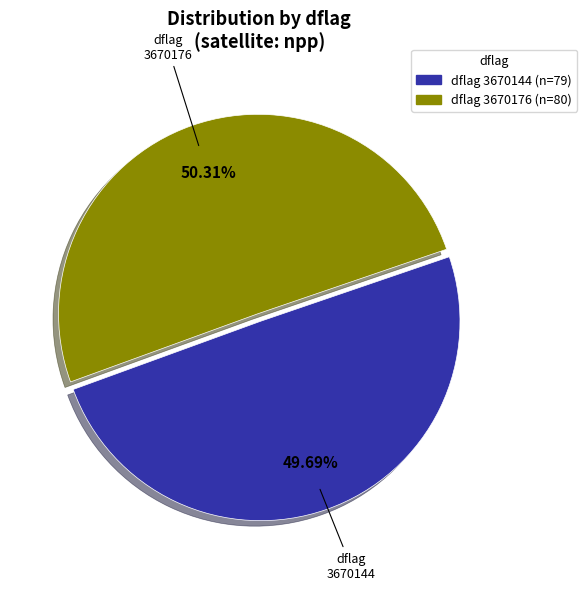

Is there a majority slice in this chart?

Yes